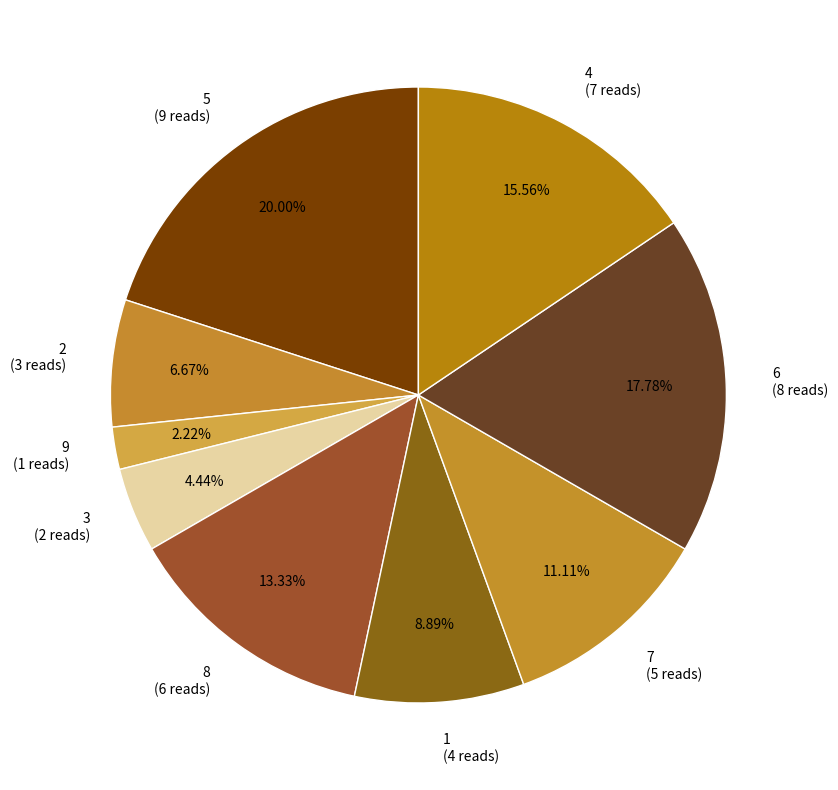

Does 7 represent more than half of the total?

No